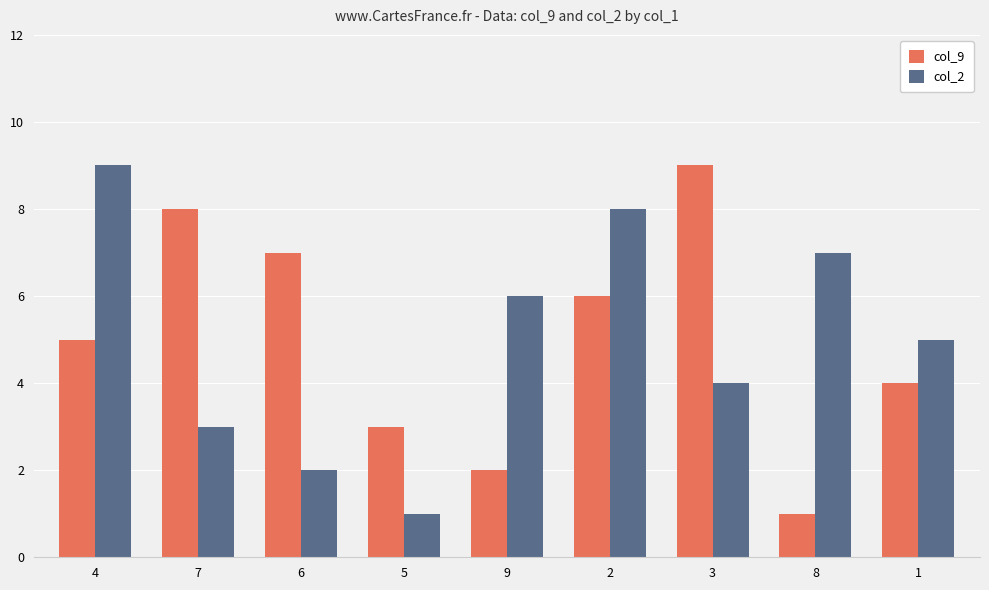

What is the difference between the second highest and minimum values in the col_2 series?

7